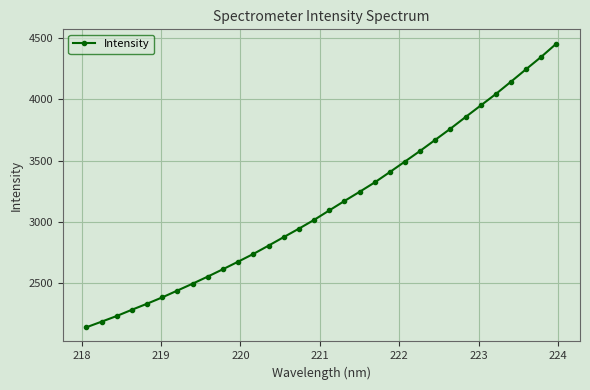

What is the value of the 21st point from the left?

3407.7